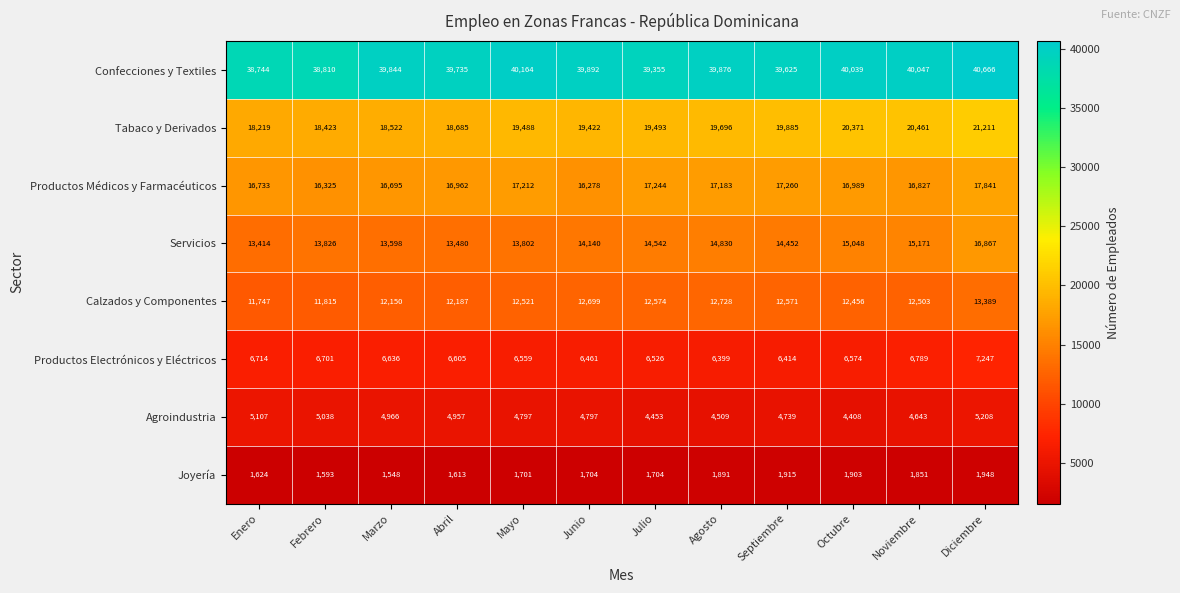

Which category has the lowest value in the Productos Electrónicos y Eléctricos series?

Agosto